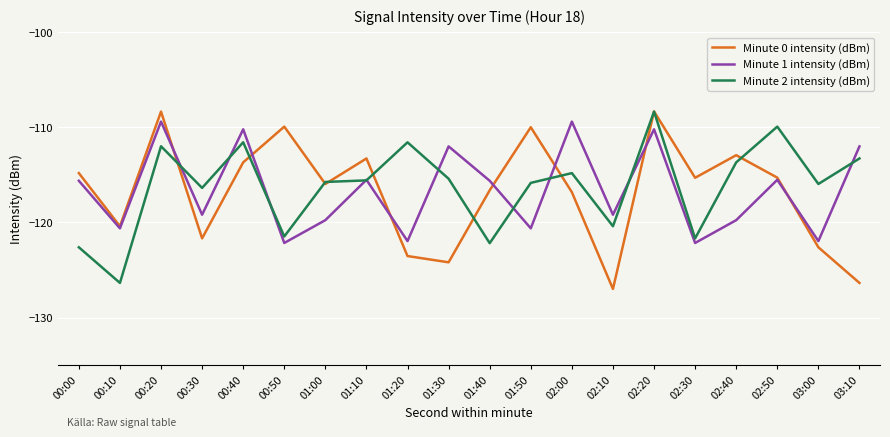

Does the chart have visible grid lines?

Yes